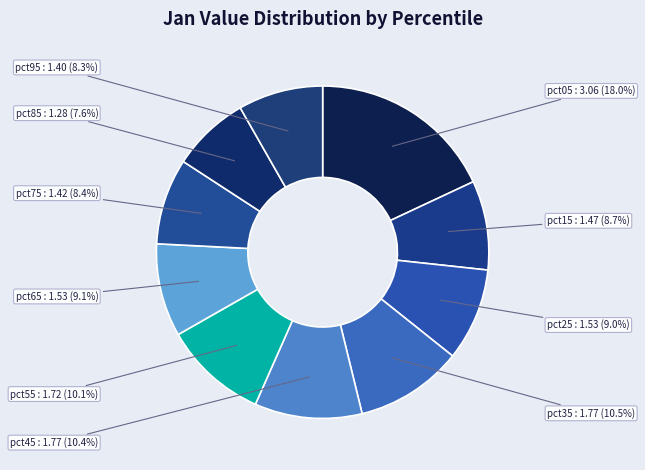

To the nearest percent, what portion does pct05 represent?

18%